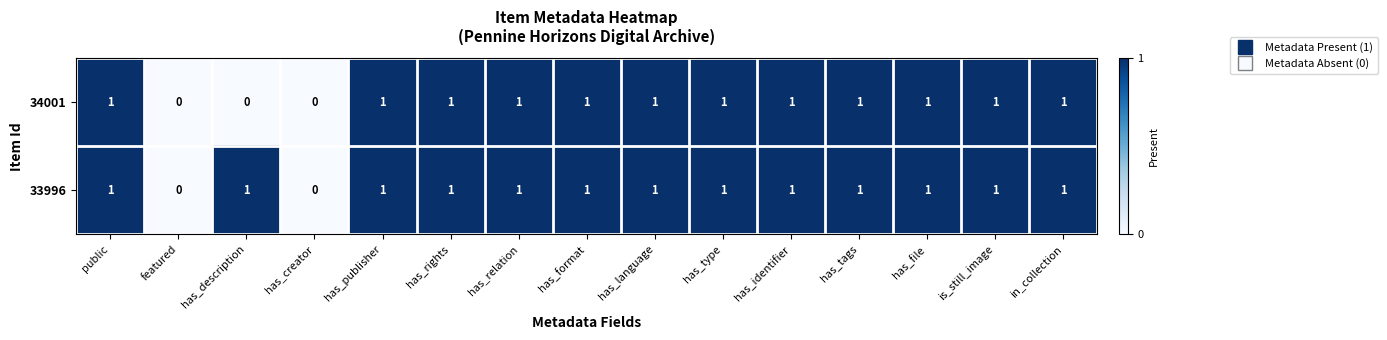

Which series has the largest total across all categories?

33996